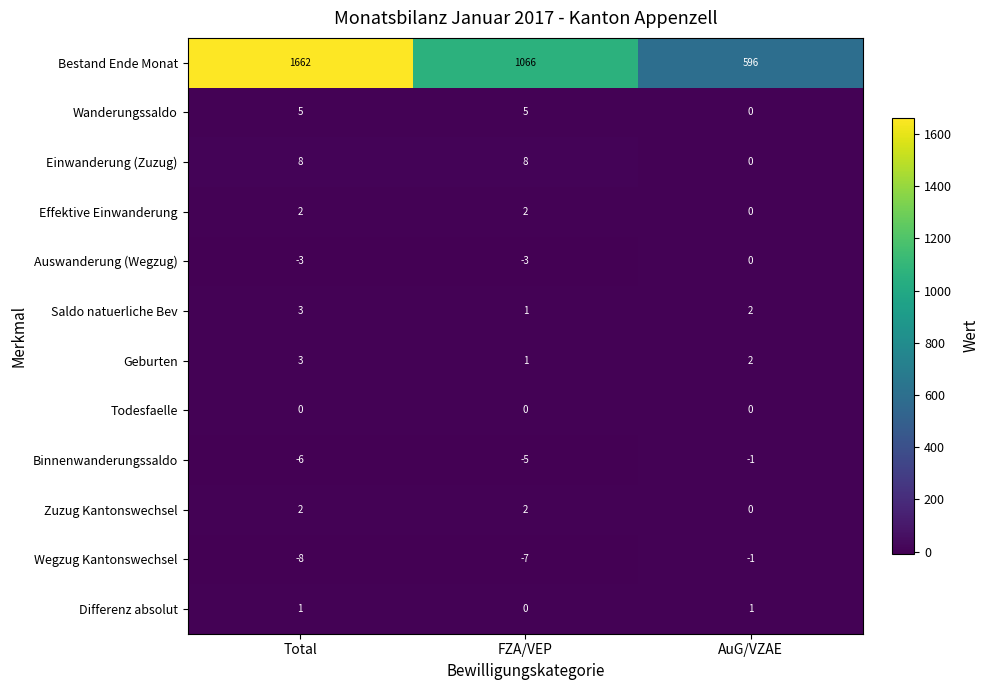

How many categories are shown in the chart?

3